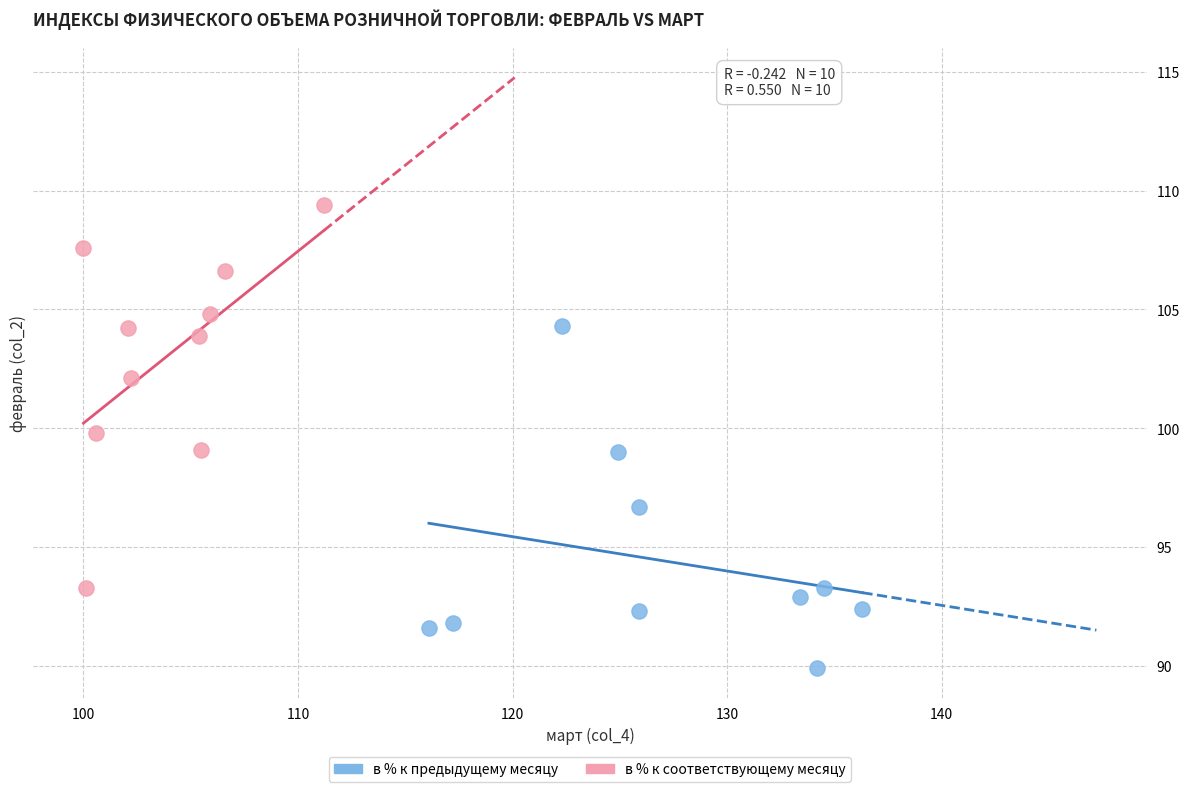

Which series has the widest spread of Y values?

в % к соответствующему месяцу